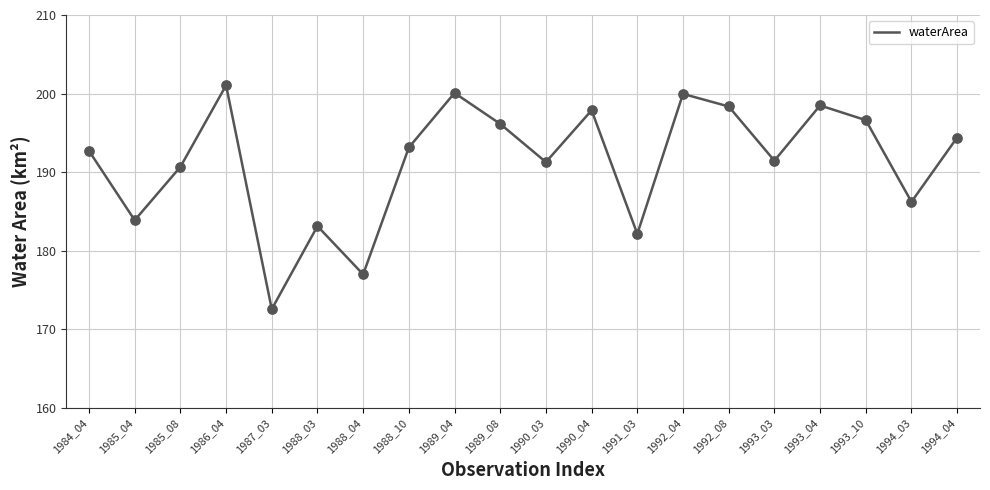

Which has a higher value, 1988_03 or 1993_03?

1993_03